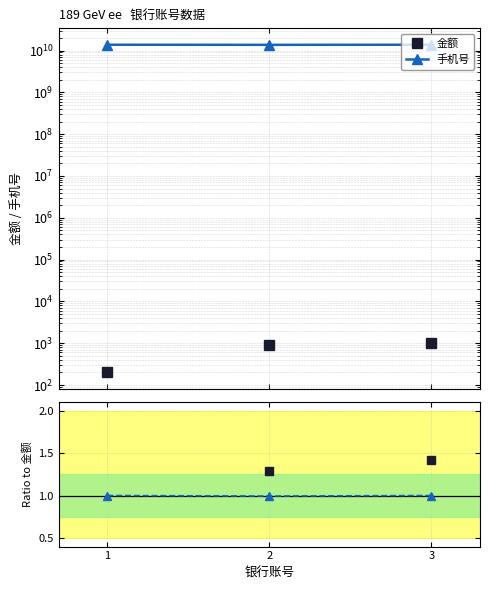

Between 1 and 3, which series saw the biggest shift?

金额